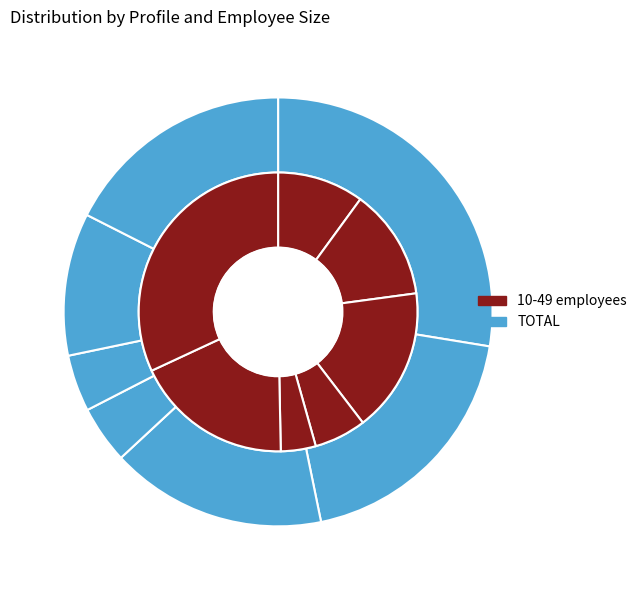

To the nearest percent, what is the difference between the INN_PF5 and NINN_PF6 slice percentages?

14%